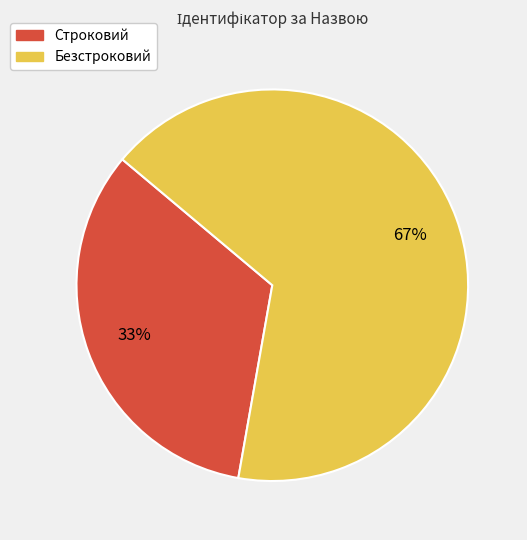

Count the number of slices in the pie.

2